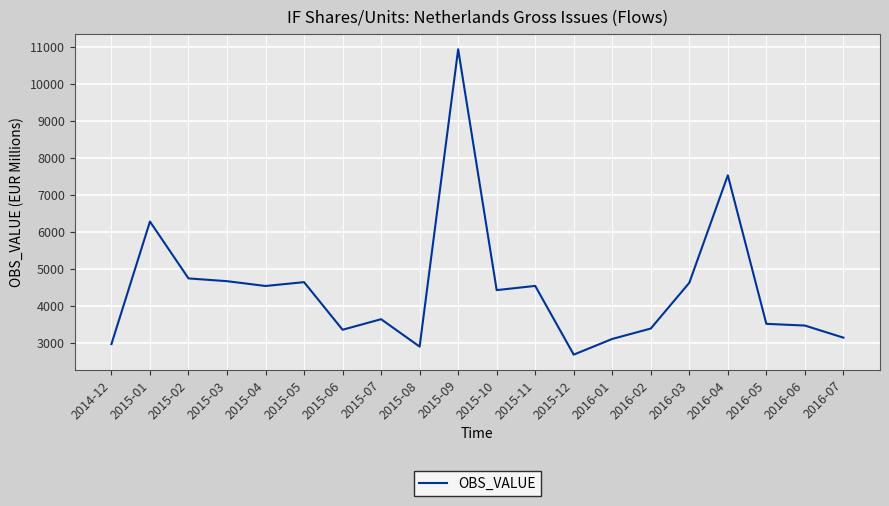

Is it true that the value at 2015-07 is 3634?

True